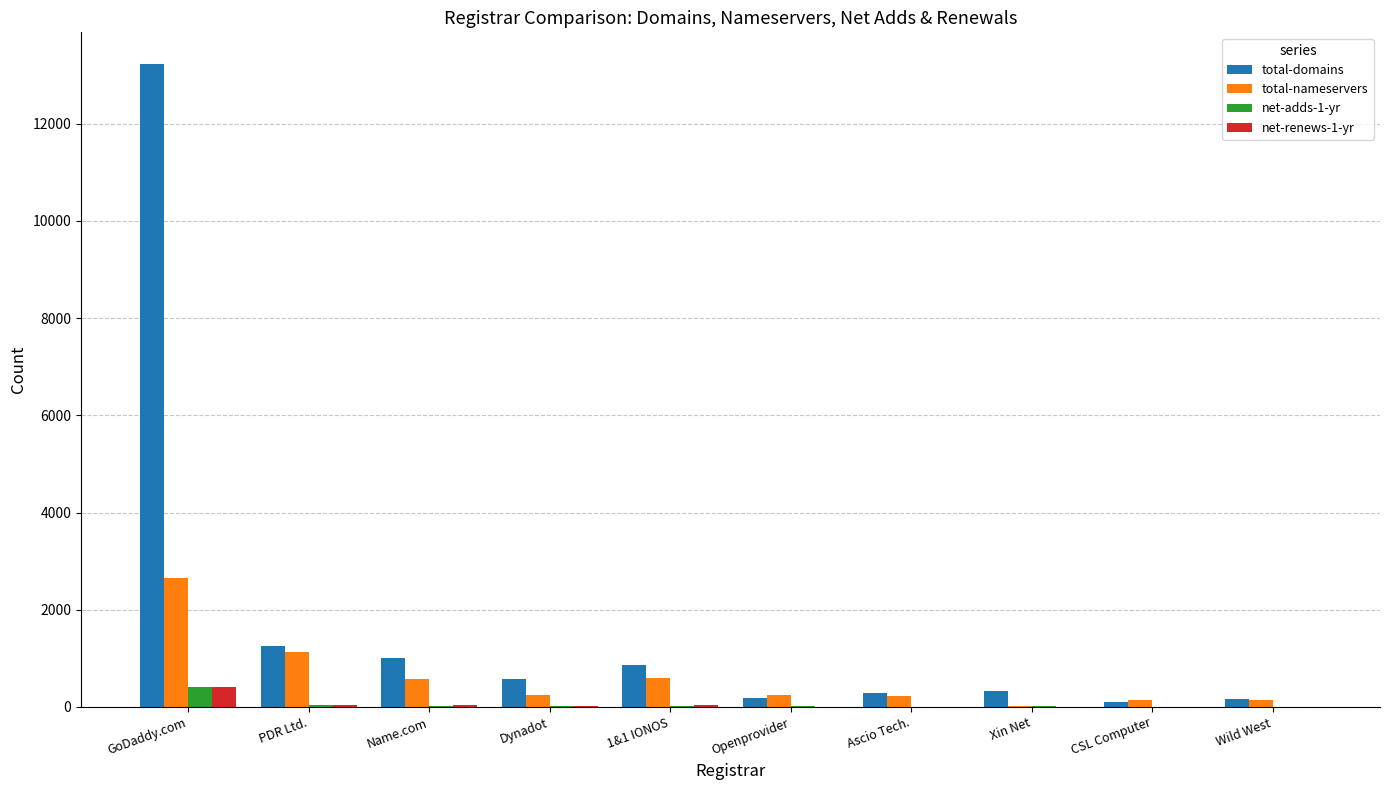

Which category has the highest value across all series?

GoDaddy.com